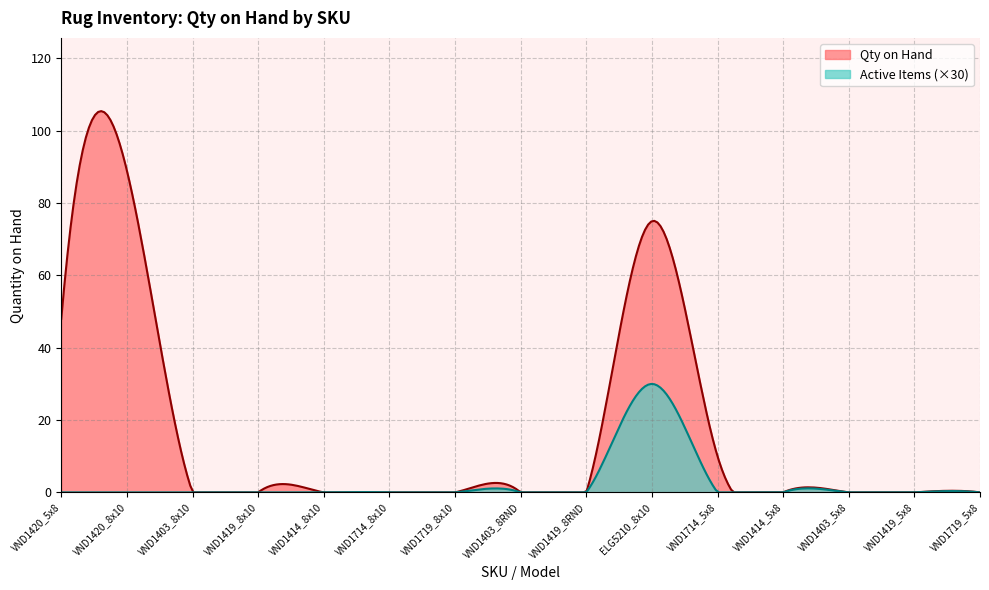

Rank the series by their maximum value, from lowest to highest.

Active Items (×30), Qty on Hand